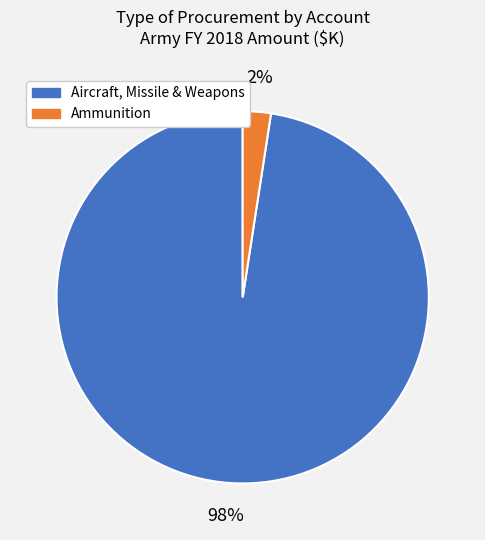

How many segments does this pie chart have?

2